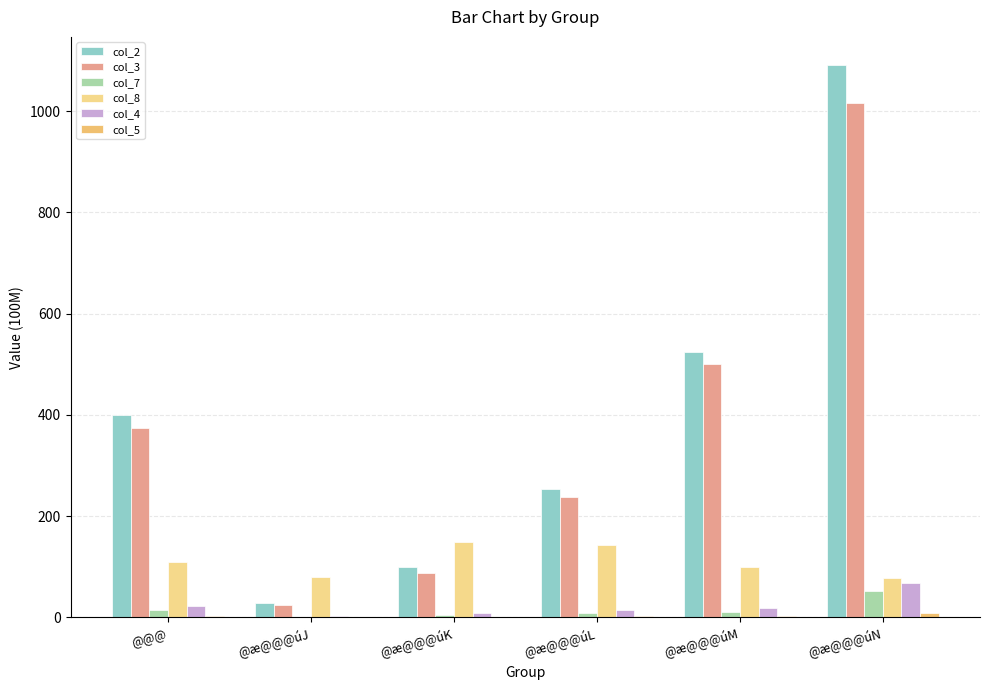

What is the label of the 2nd bar from the left?

@æ@@@úJ